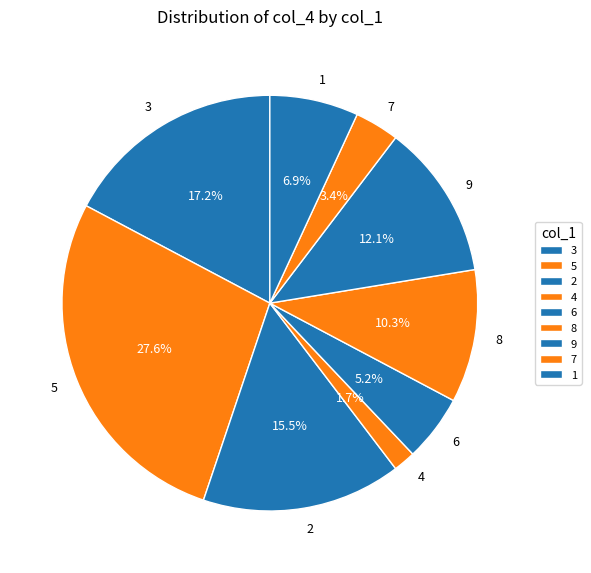

How much of the chart is everything except 5?

72.4%